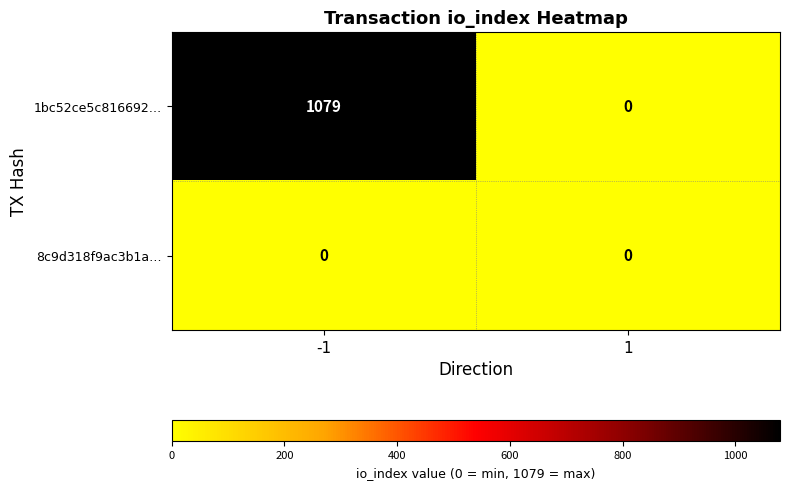

Rank the series by their maximum value, from highest to lowest.

1bc52ce5c816692…, 8c9d318f9ac3b1a…